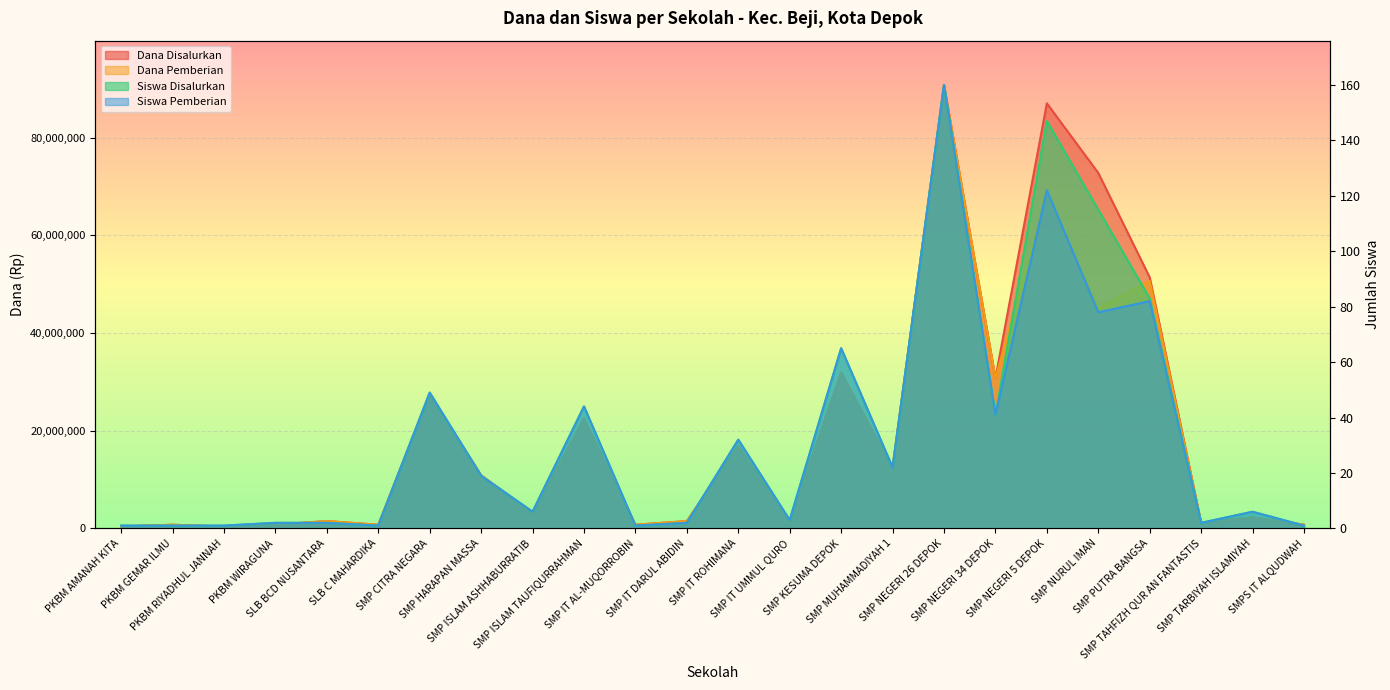

How many lines are shown in the chart?

4